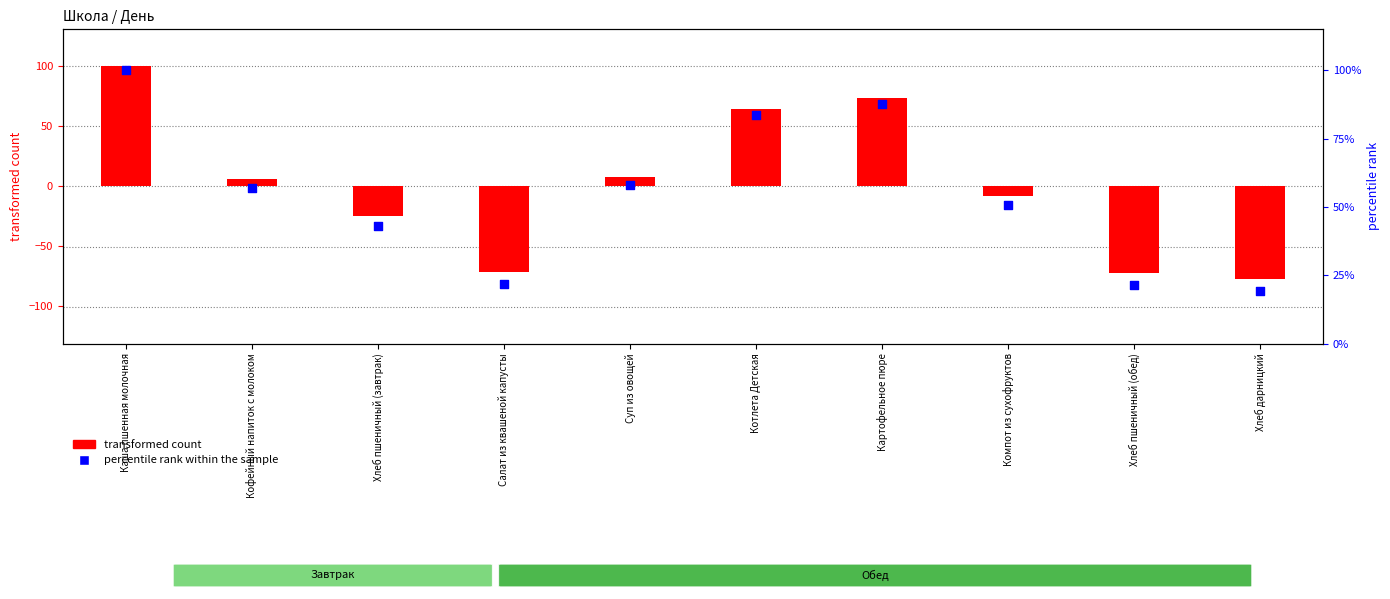

Which series has the largest total across all categories?

percentile rank within the sample